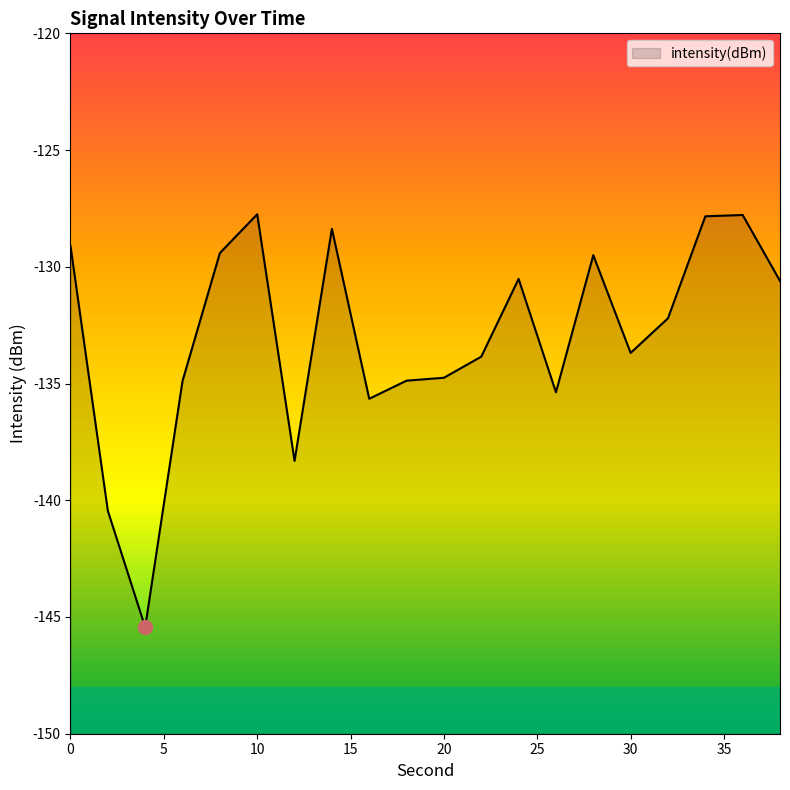

How many points are higher than both their immediate neighbors (excluding endpoints)?

5